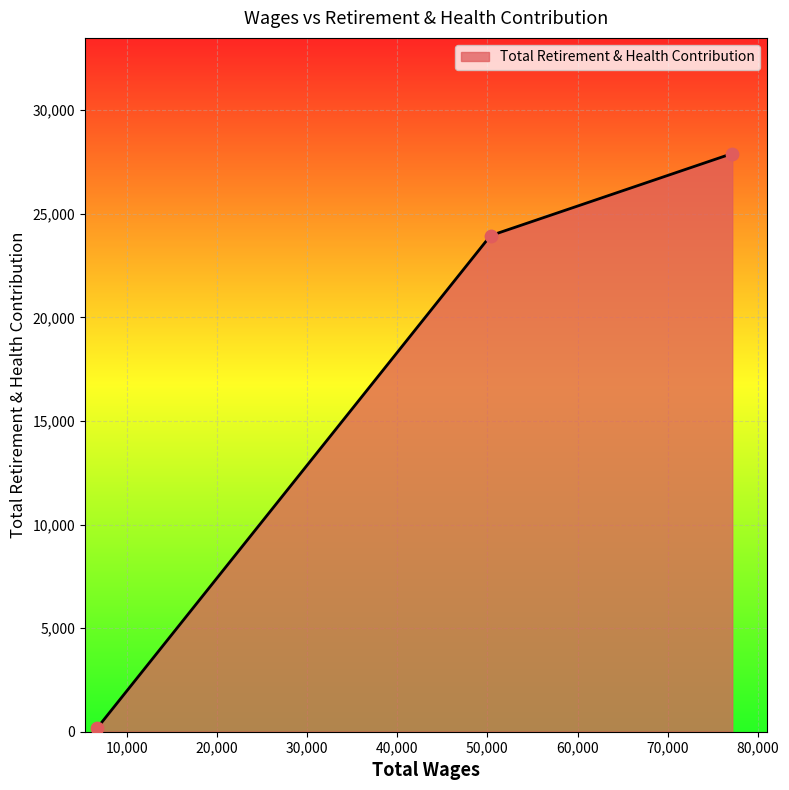

What is the difference between the second highest and minimum values?

23774